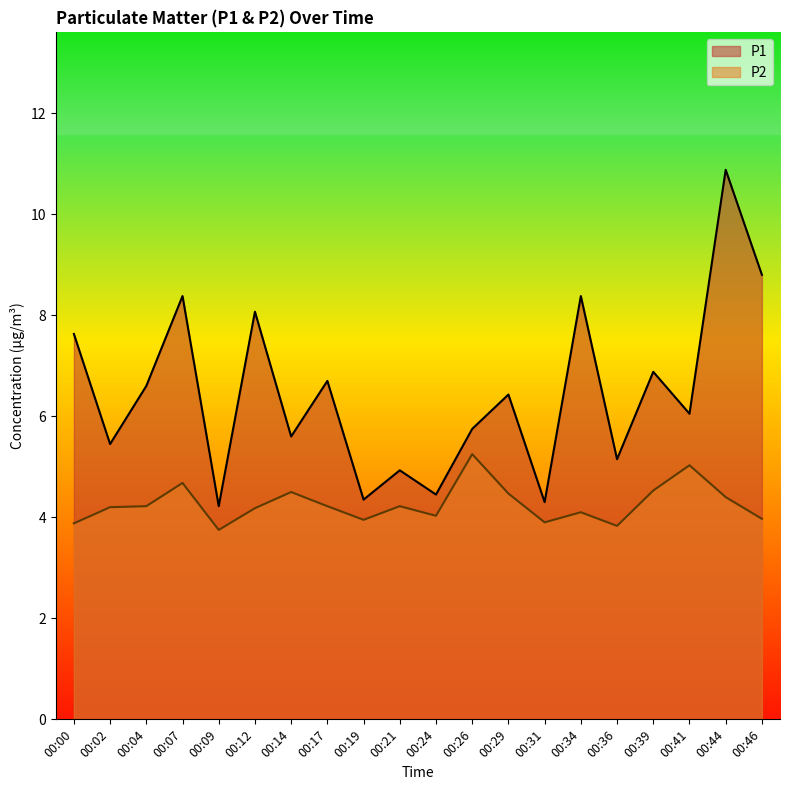

What are all the series names shown in the legend?

P1, P2